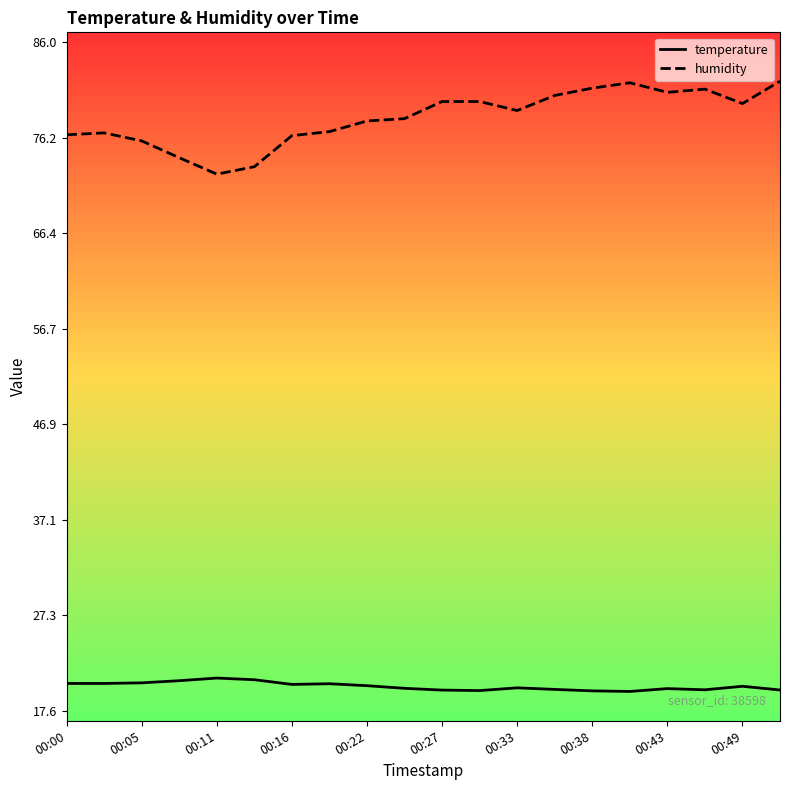

True or false: temperature and humidity intersect in this chart.

False